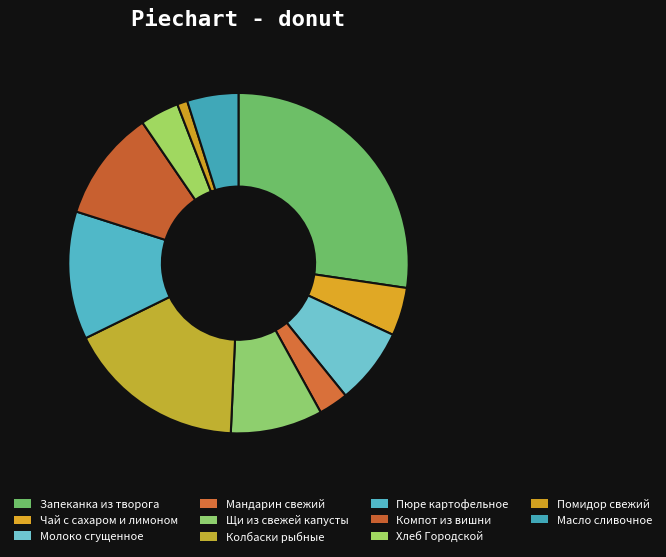

How many segments does this pie chart have?

11